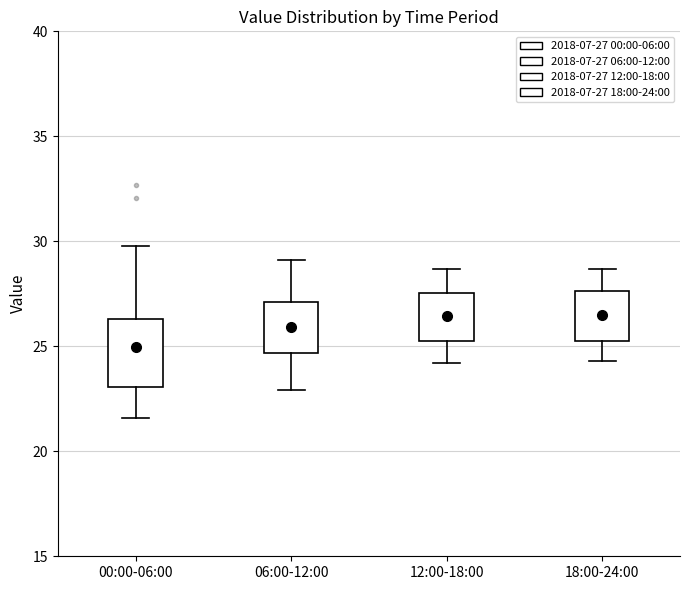

Where is the lower edge of the box for 12:00-18:00 on the y-axis? The values are not printed on the chart, so give them approximately, as read against the axis.

25.5